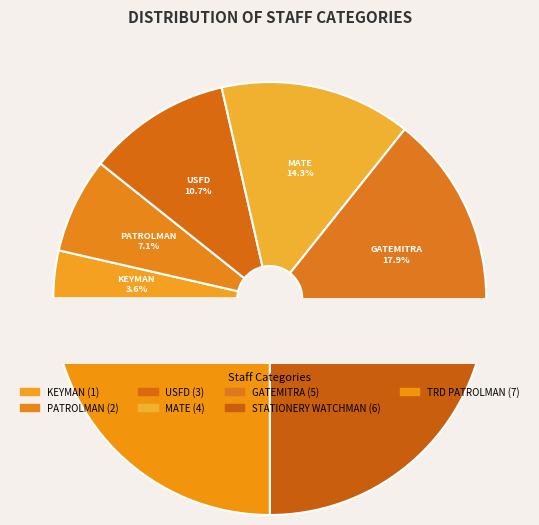

How many slices are in this pie chart?

7